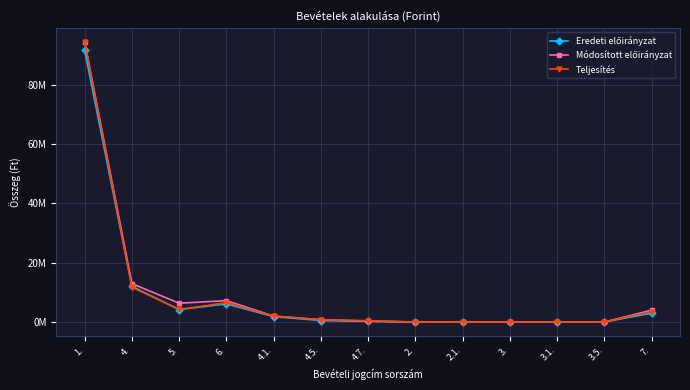

Is this an area chart (filled region under the line)?

No